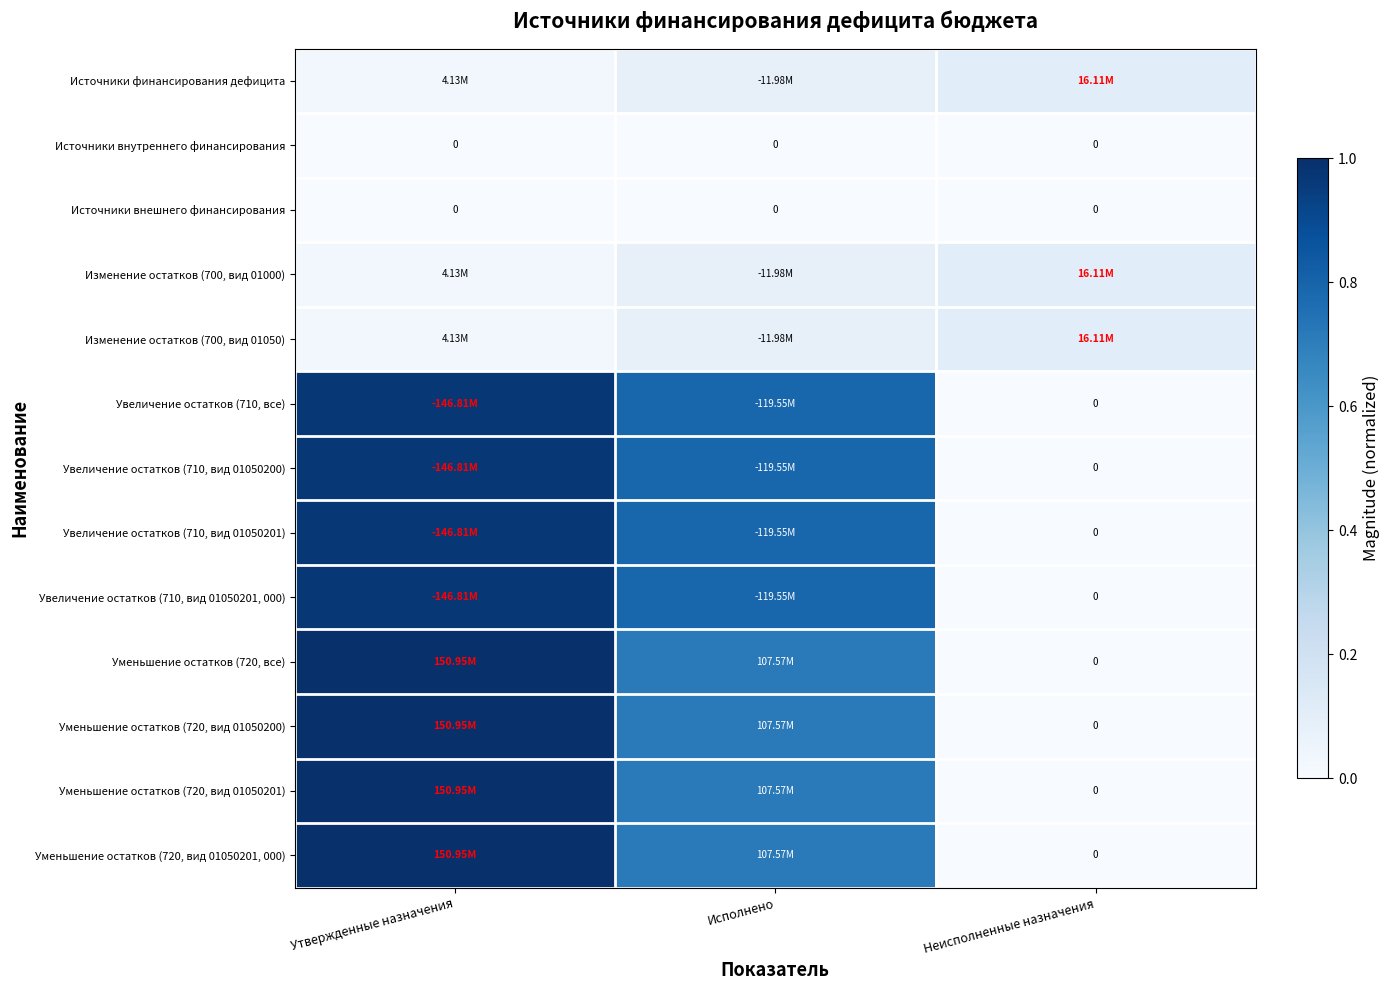

The value of Изменение остатков (700, вид 01000) at Неисполненные назначения is 0.2. True or false?

False